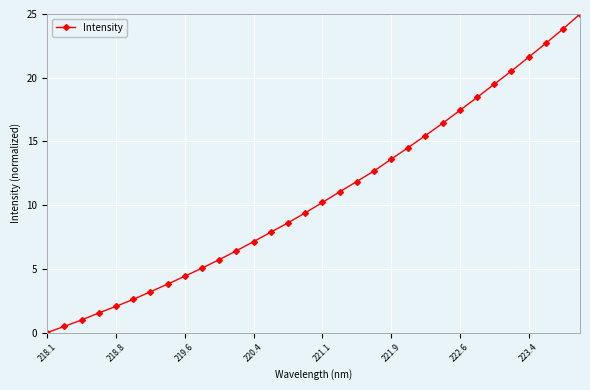

What is the value of the 22nd point from the left?

14.5